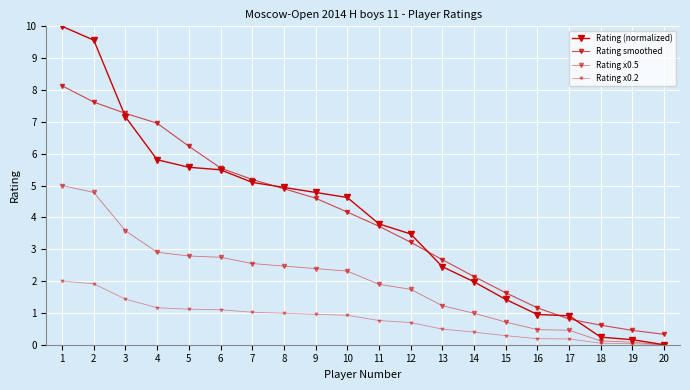

True or false: Rating smoothed and Rating x0.2 cross at least once.

False